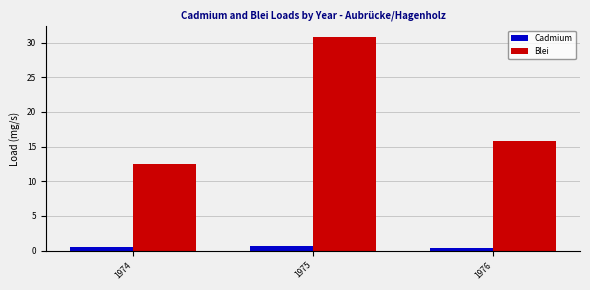

Reading left to right, extract all data points from this chart.

Cadmium: 1974=0.6	1975=0.6	1976=0.3
Blei: 1974=12.5	1975=30.8	1976=15.8